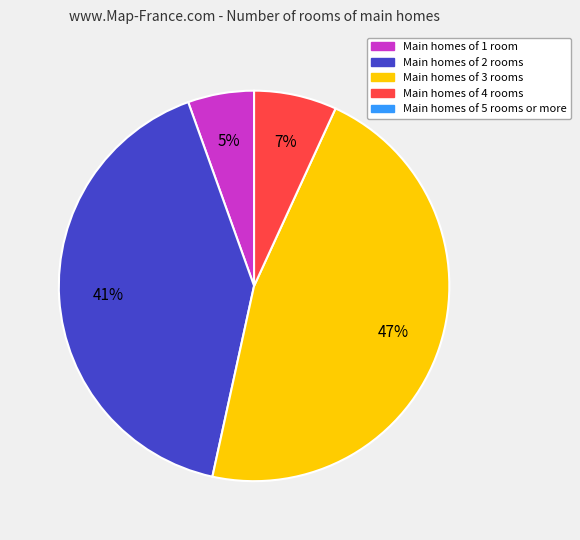

To the nearest percent, what is the average slice percentage?

25%